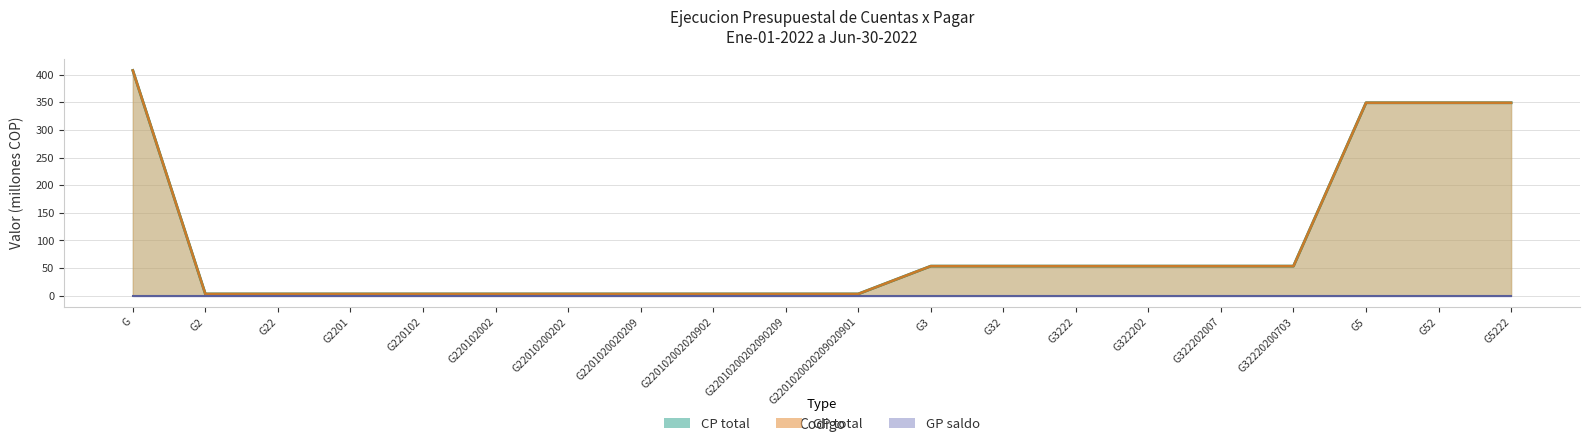

At how many categories does at least one series exceed 290?

4